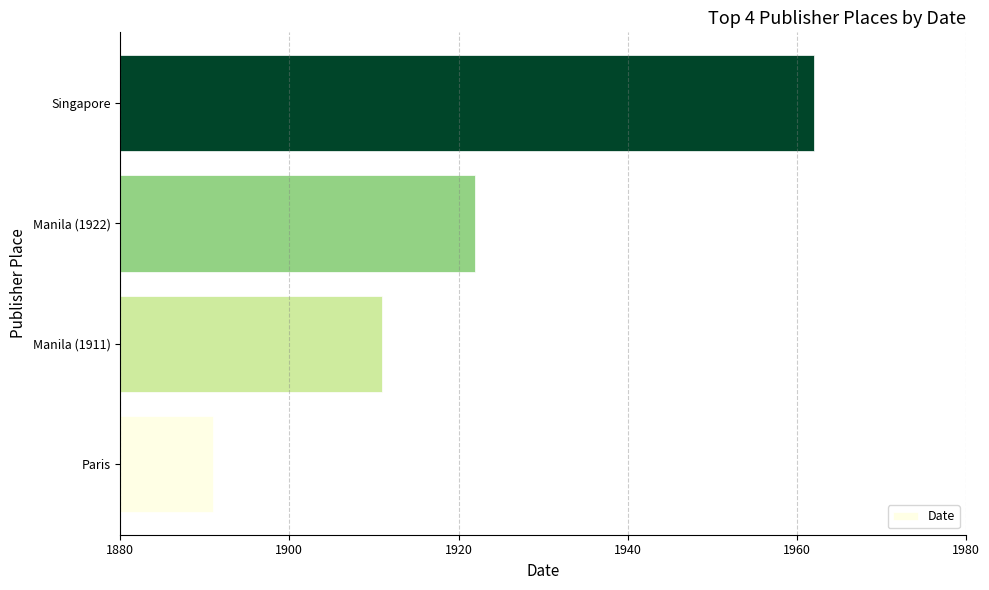

What is the greatest value displayed?

1962